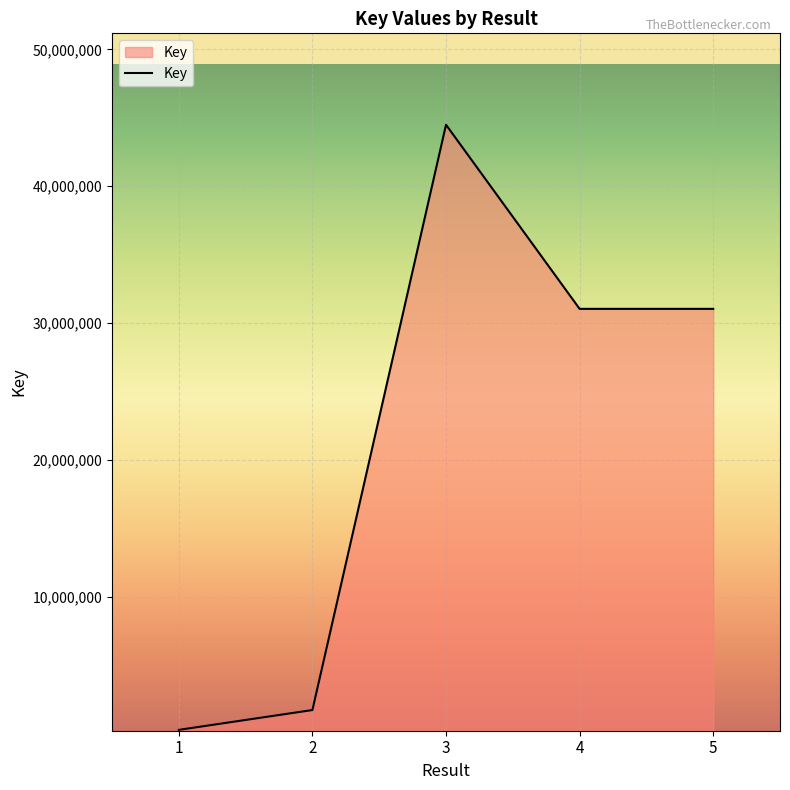

How many categories are shown in the chart?

5